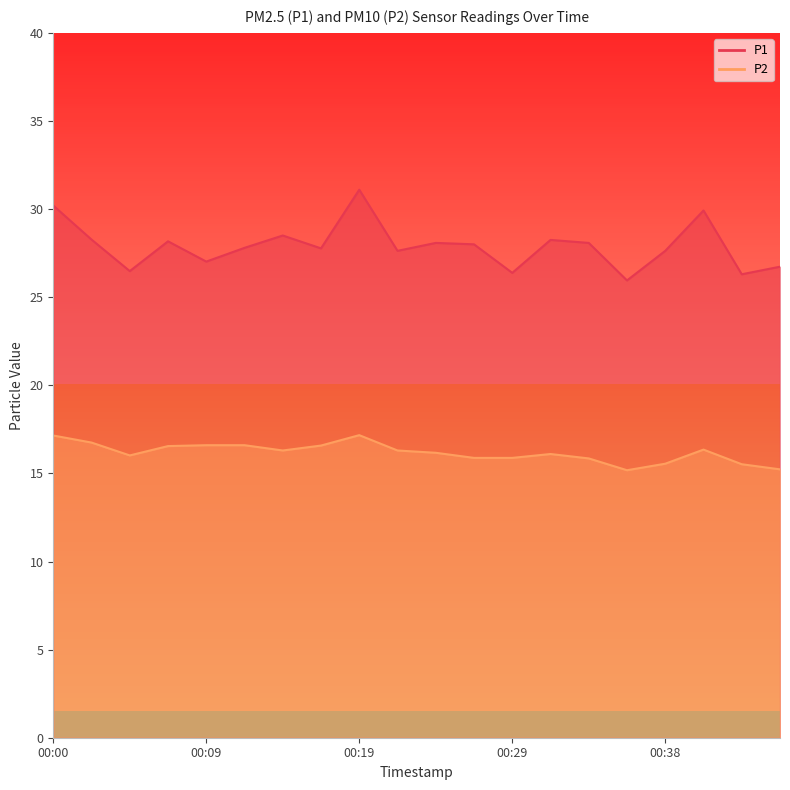

What is the value of the P1 point at the 19th from the left?

26.3